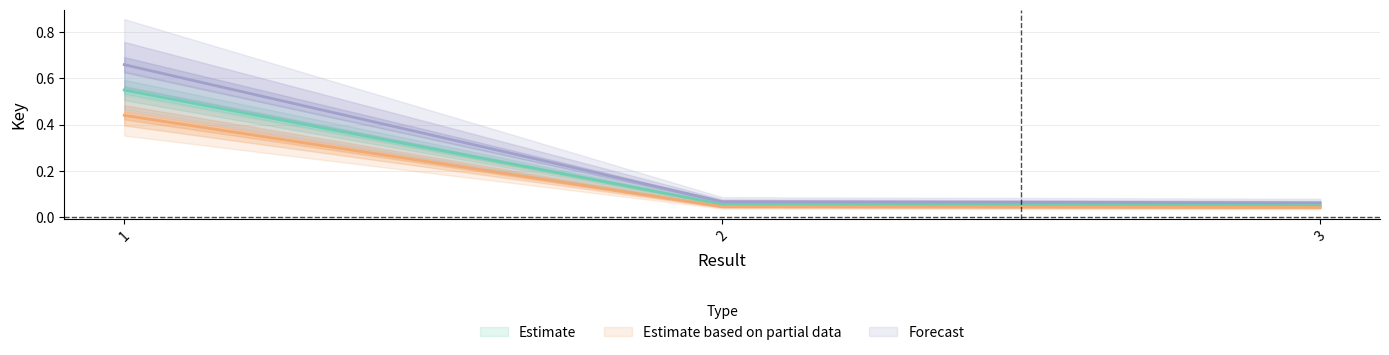

Where is Estimate based on partial data nearest to the value 0?

3